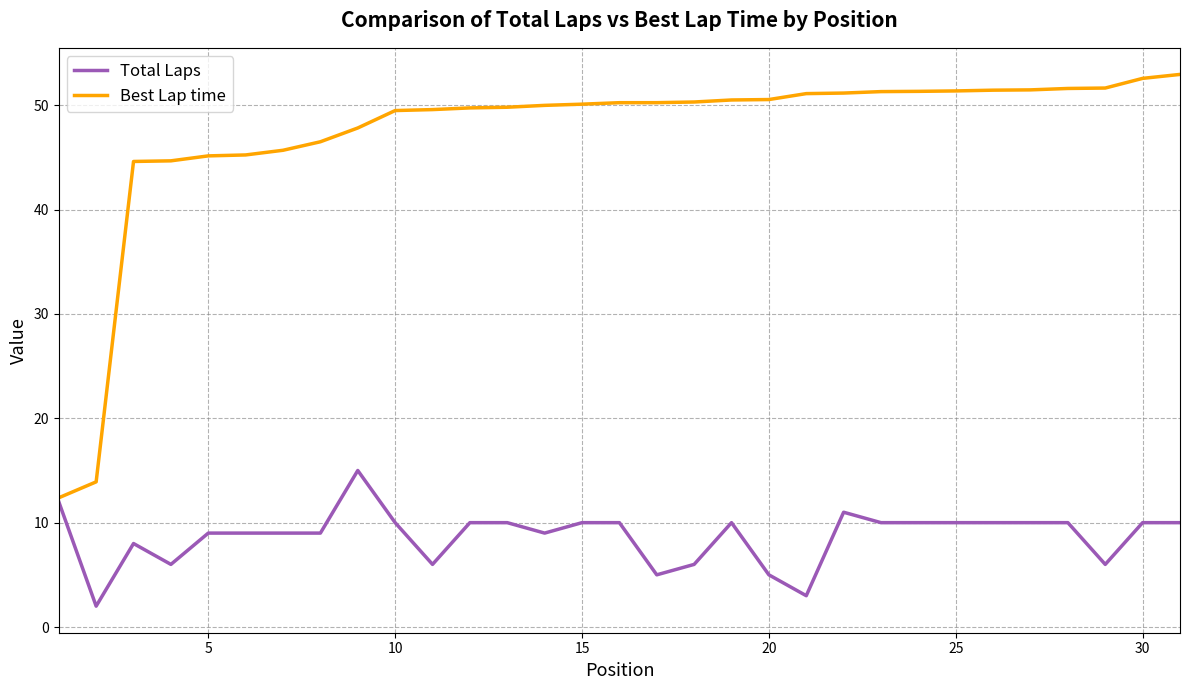

Which series has the widest spread of values?

Best Lap time